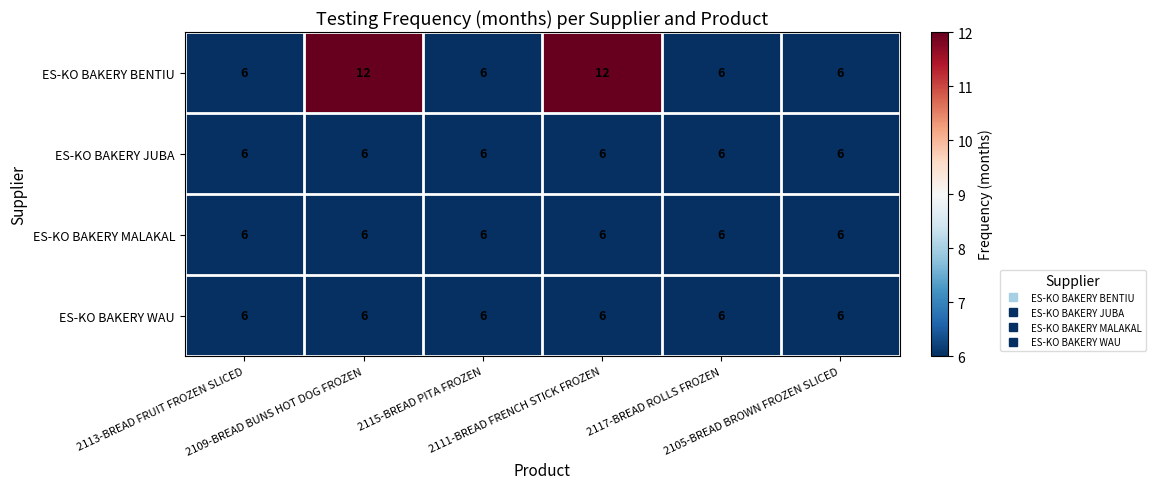

What is the average value of the ES-KO BAKERY WAU series?

6